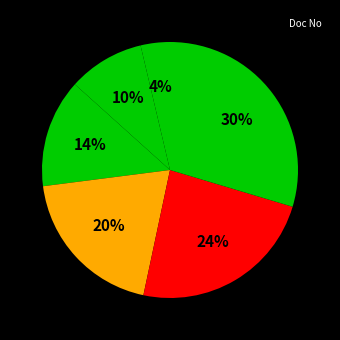

How many segments does this pie chart have?

6